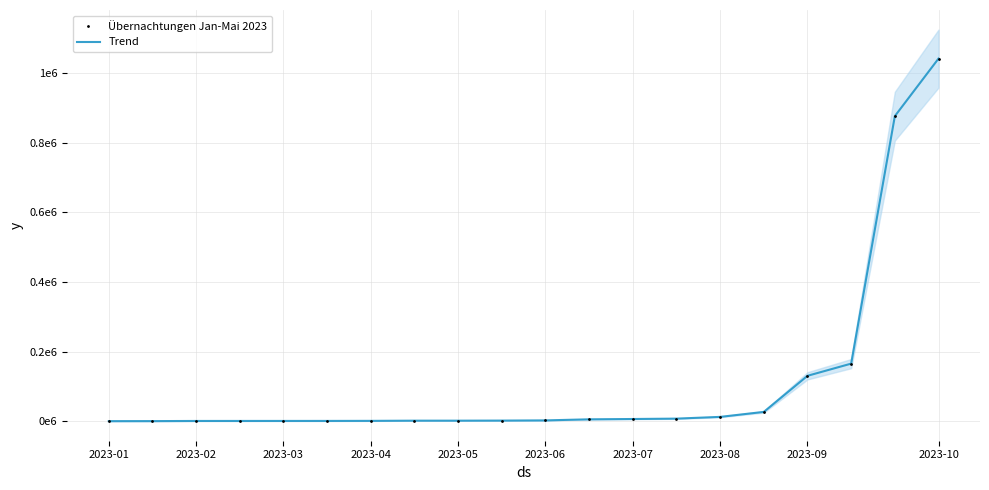

What is the sum of all Trend values?

2281576